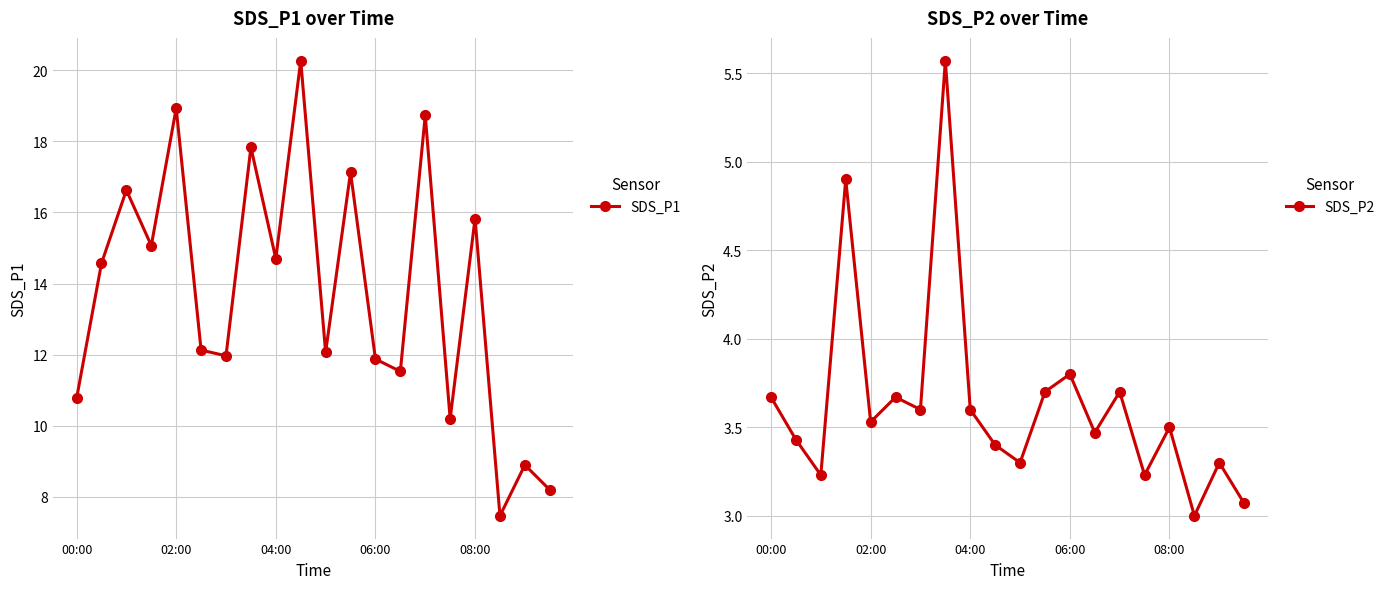

In SDS_P1, how many points are lower than both neighbors (excluding endpoints)?

7